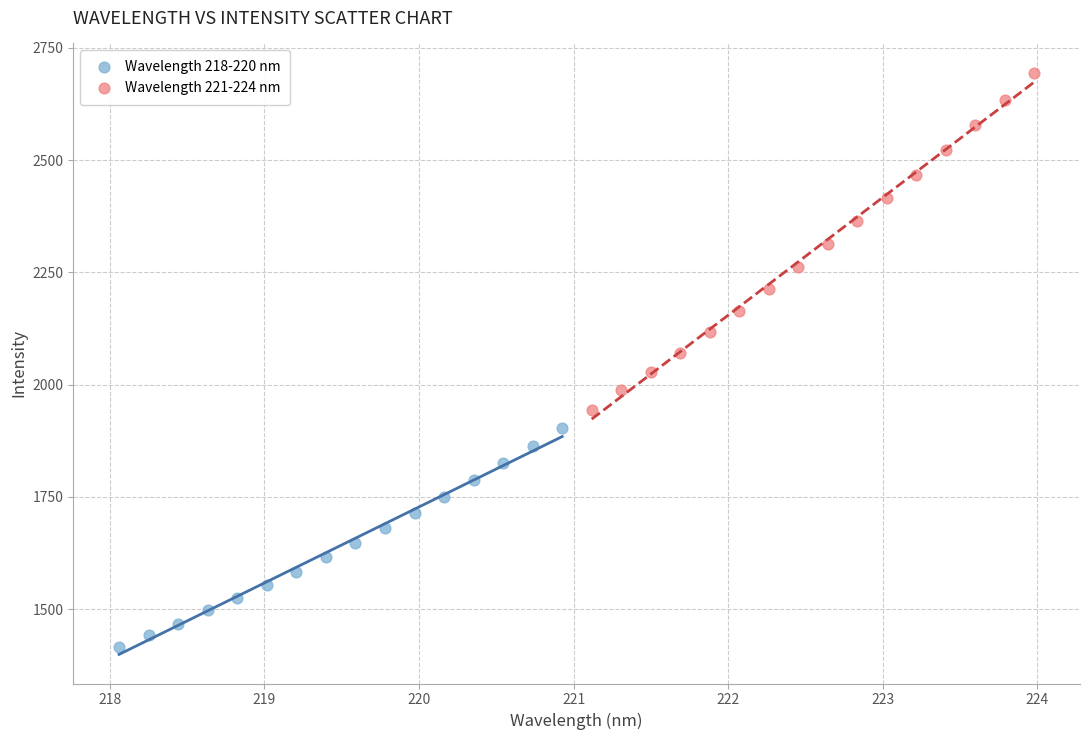

Which series reaches the maximum Y coordinate?

Wavelength 221-224 nm